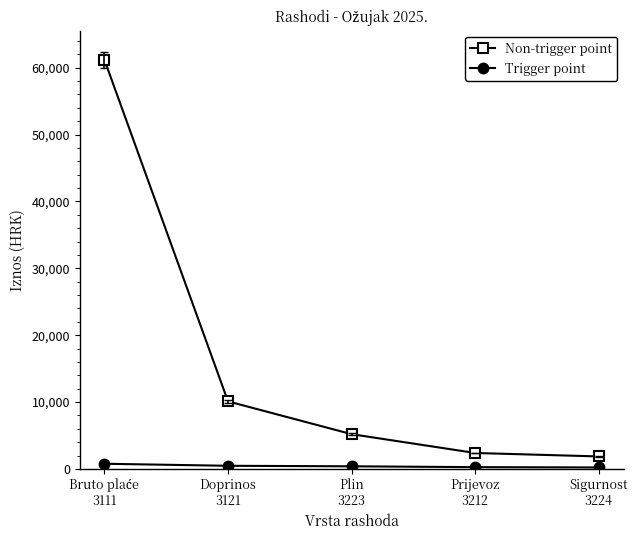

Is the value of Trigger point at Doprinos
3121 greater than the value of Non-trigger point at Sigurnost
3224?

No